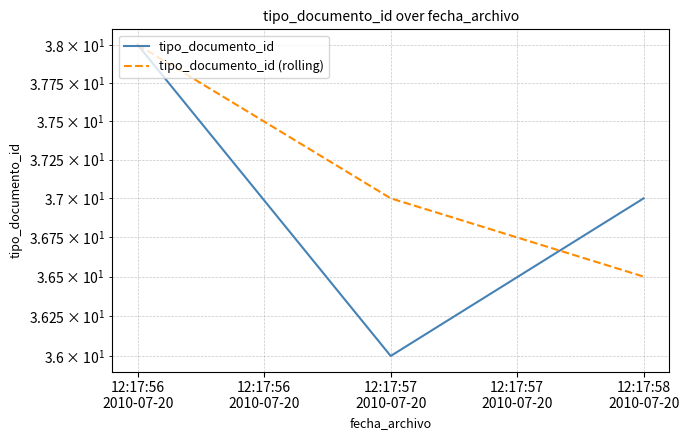

How many tipo_documento_id (rolling) values are between 36 and 38?

3